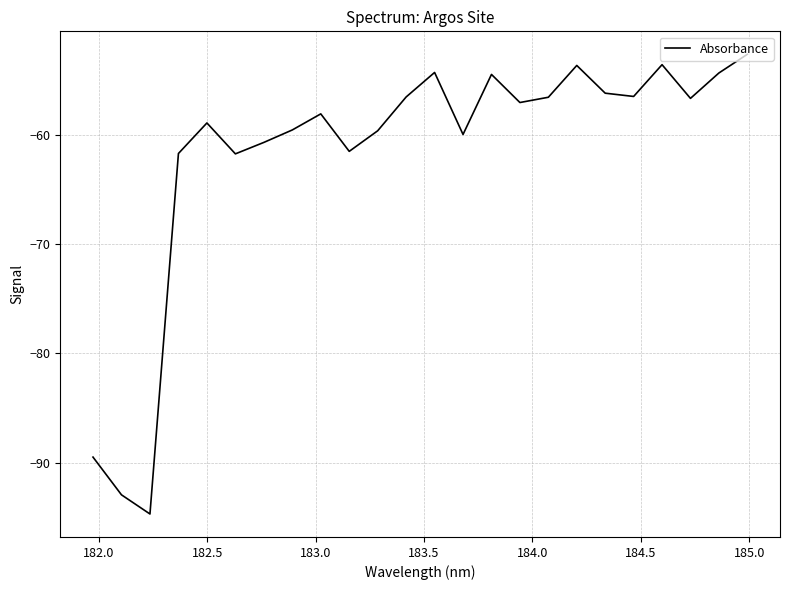

What is the maximum value shown in the chart?

-52.6